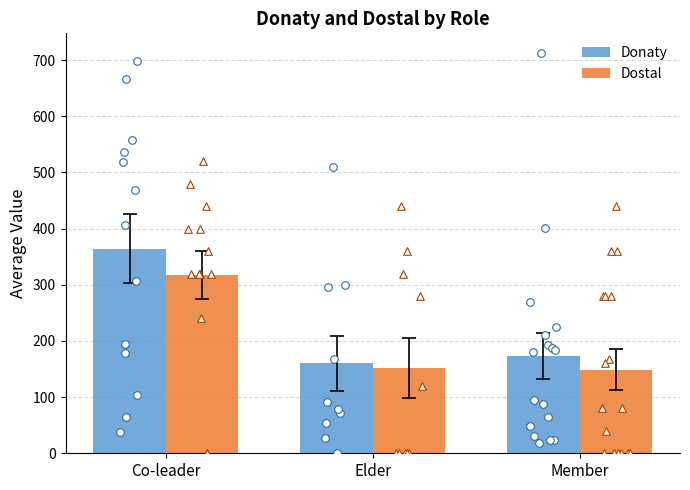

What are all the series names shown in the legend?

Donaty, Dostal